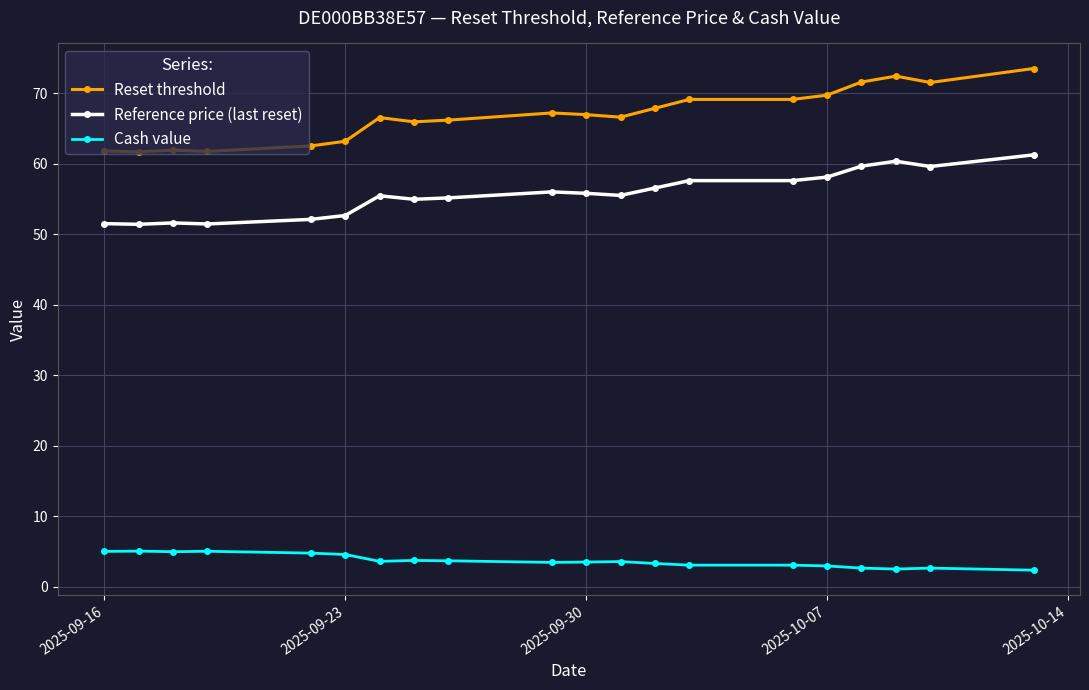

What is the lowest value of the Cash value series?

2.3